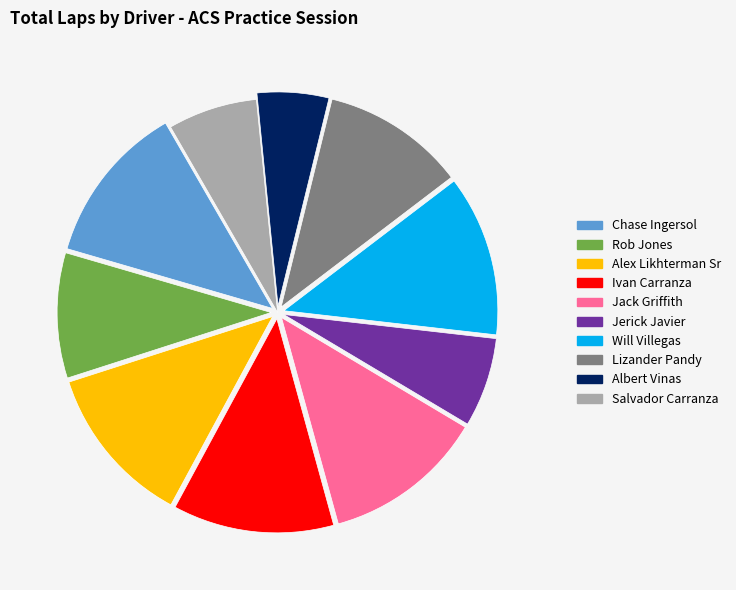

The Rob Jones slice represents 9% of the pie. True or false?

True